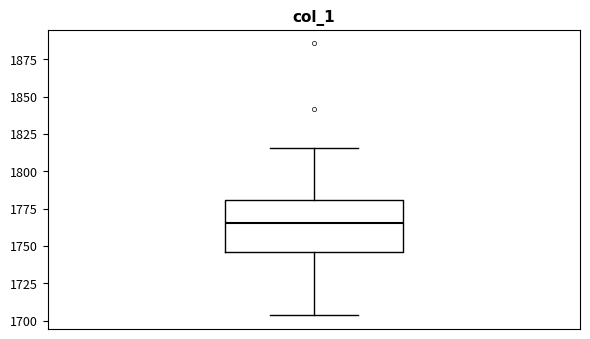

Transcribe this box plot: give where the median line is, the range the box spans, and where the two whiskers end, as read against the y-axis. The values are not printed on the chart, so give them approximately, as read against the axis.

median 1765, box 1745 to 1780, whiskers 1705 to 1815